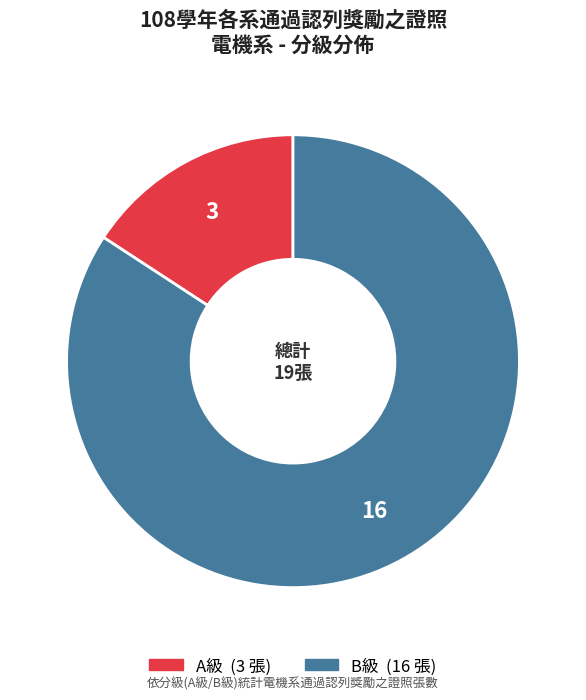

Is there any slice that represents more than half of the pie?

Yes